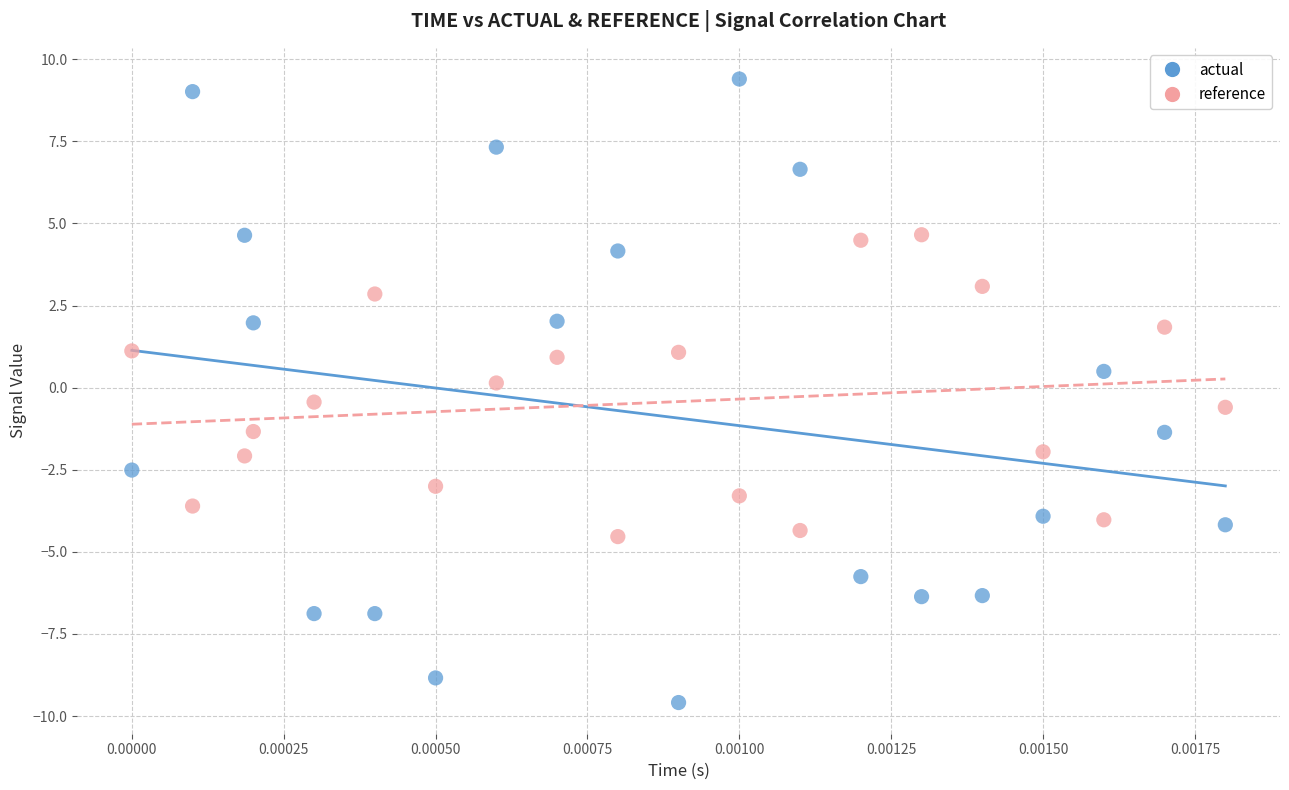

What are all the series names shown in the legend?

actual, reference